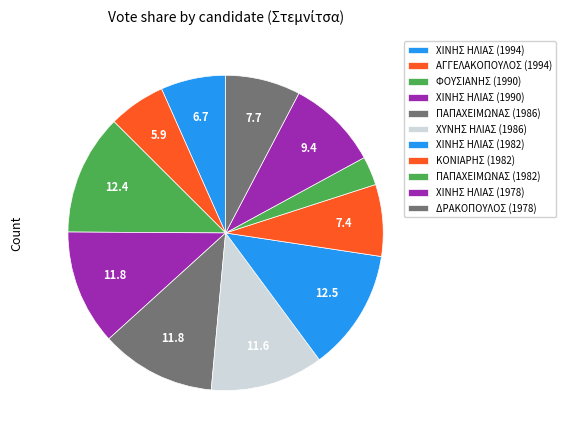

What percentage do ΠΑΠΑΧΕΙΜΩΝΑΣ (1982) and ΠΑΠΑΧΕΙΜΩΝΑΣ (1986) together represent?

14.8%